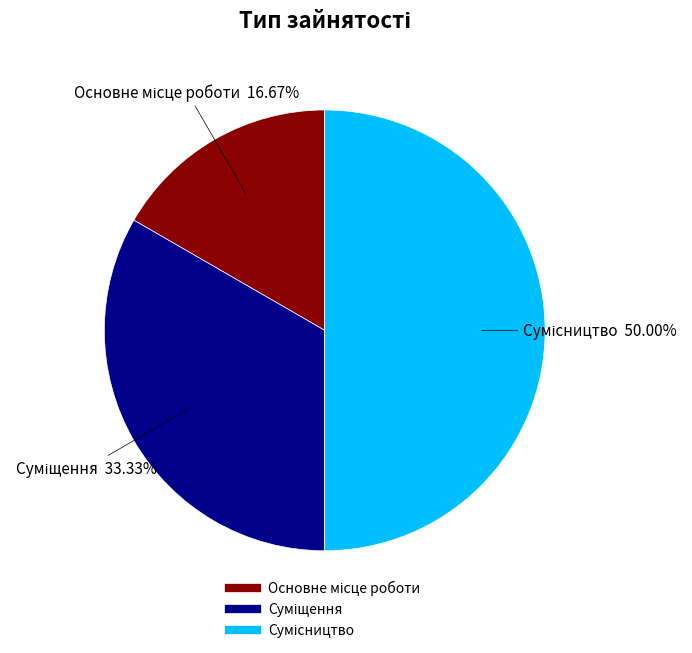

What is the smallest slice in the pie chart?

Основне місце роботи